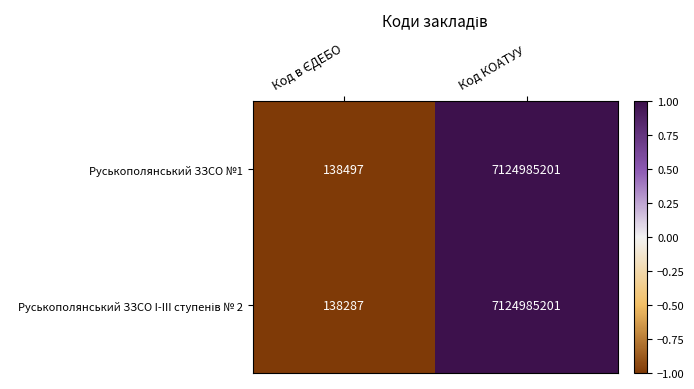

The Руськополянський ЗЗСО №1 series shows 2459617423 at Код КОАТУУ. True or false?

False